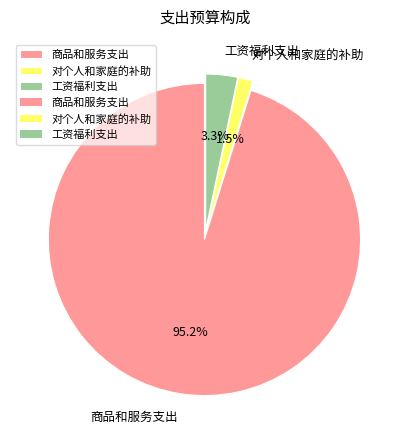

Rank the categories by value from highest to lowest.

商品和服务支出, 工资福利支出, 对个人和家庭的补助